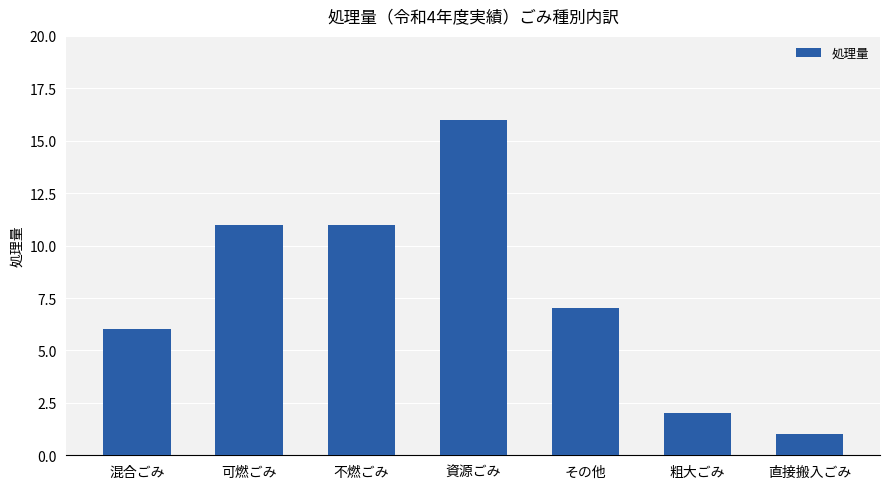

What is the difference between the values at 直接搬入ごみ and 混合ごみ?

5